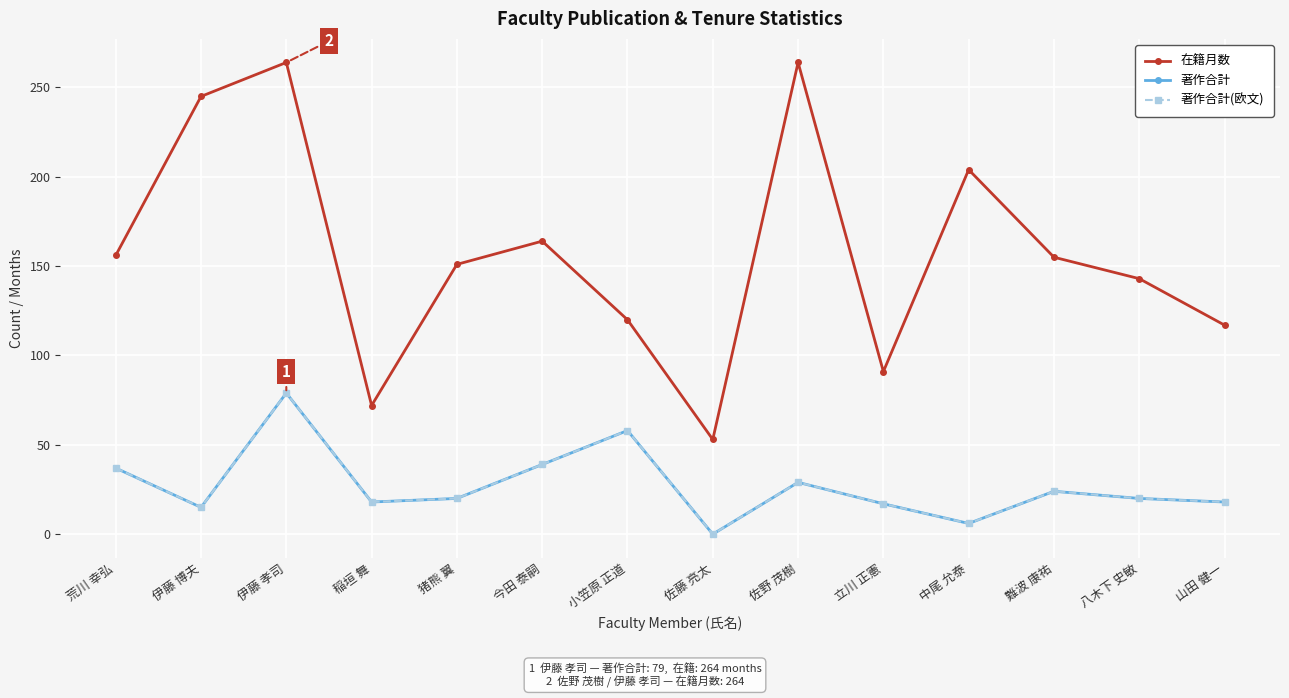

Does the chart have visible grid lines?

Yes